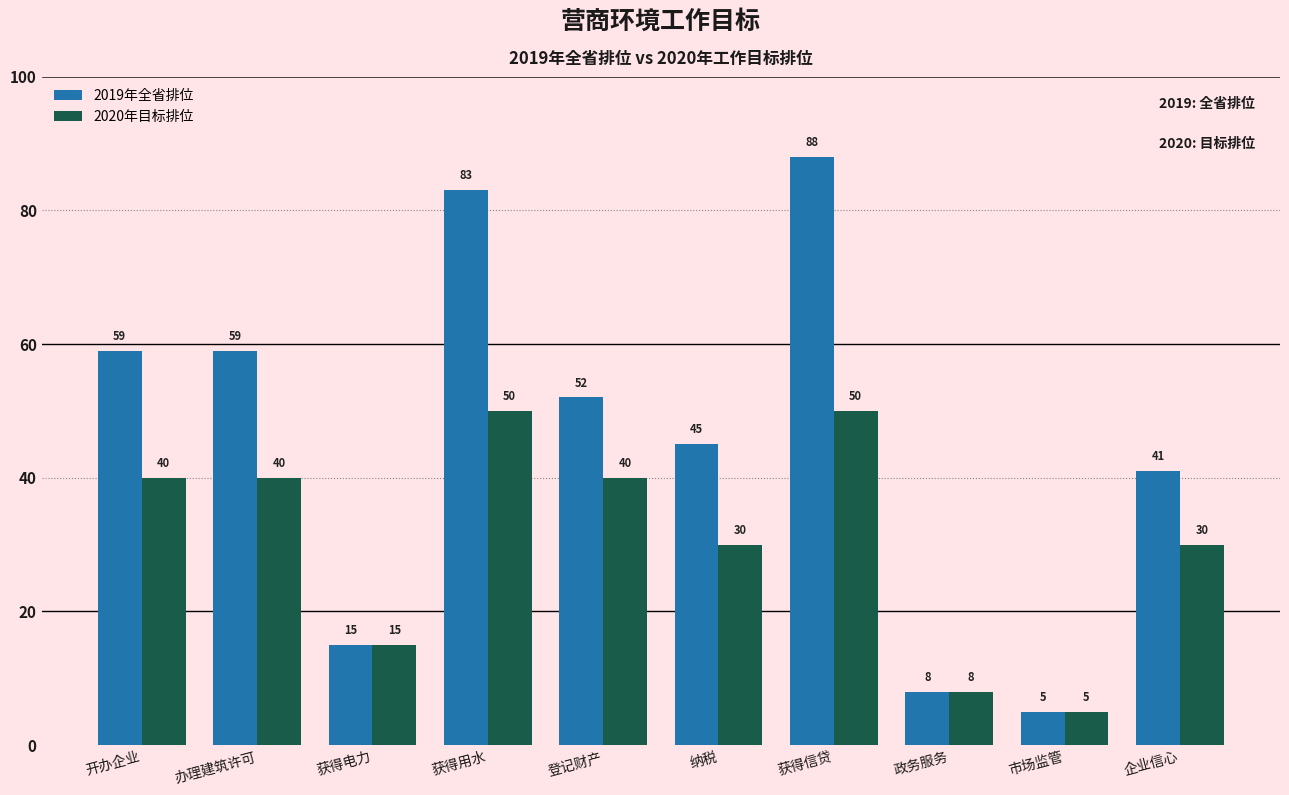

The value of 2020年目标排位 at 办理建筑许可 is 40. True or false?

True